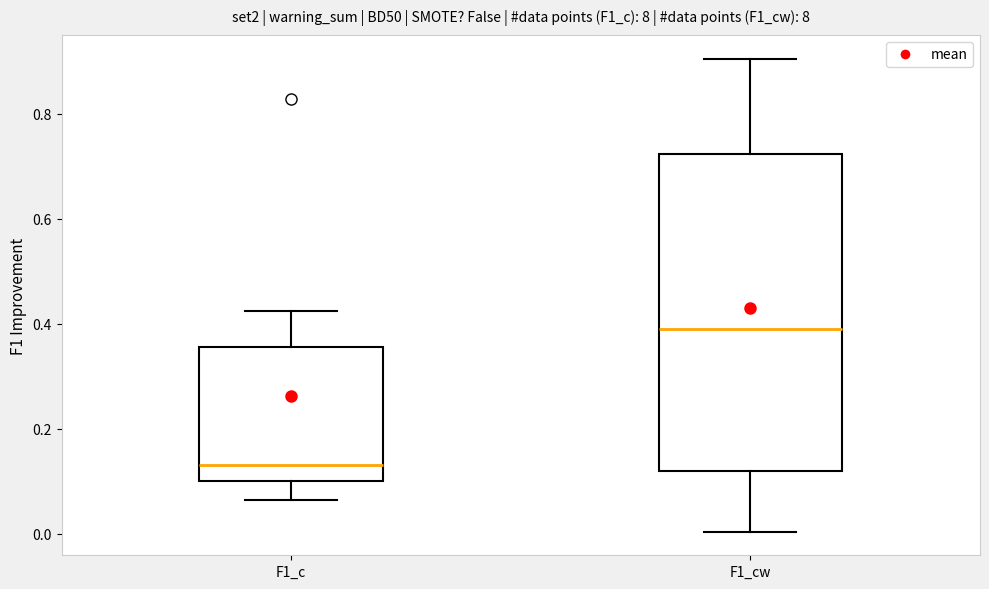

Reading left to right, read every box against the y-axis: the position of its median line, the range the box covers, and the ends of its whiskers. The values are not printed on the chart, so give them approximately, as read against the axis.

F1_c: median 0.14, box 0.10 to 0.36, whiskers 0.06 to 0.42
F1_cw: median 0.40, box 0.12 to 0.72, whiskers 0.00 to 0.90